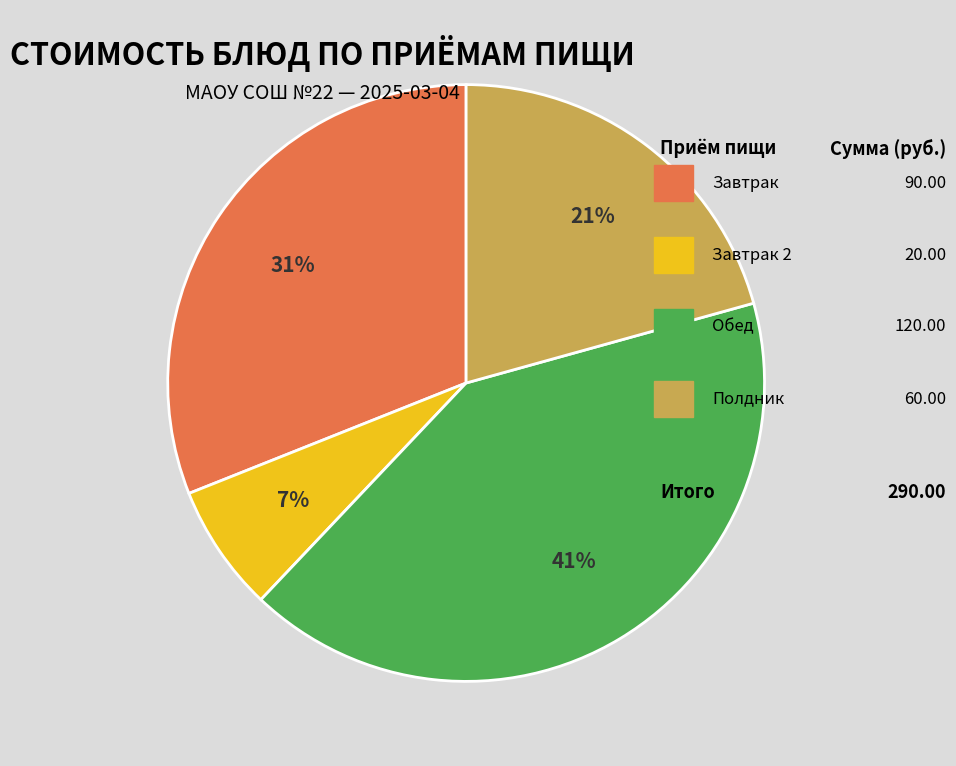

Is there any slice that represents more than half of the pie?

No